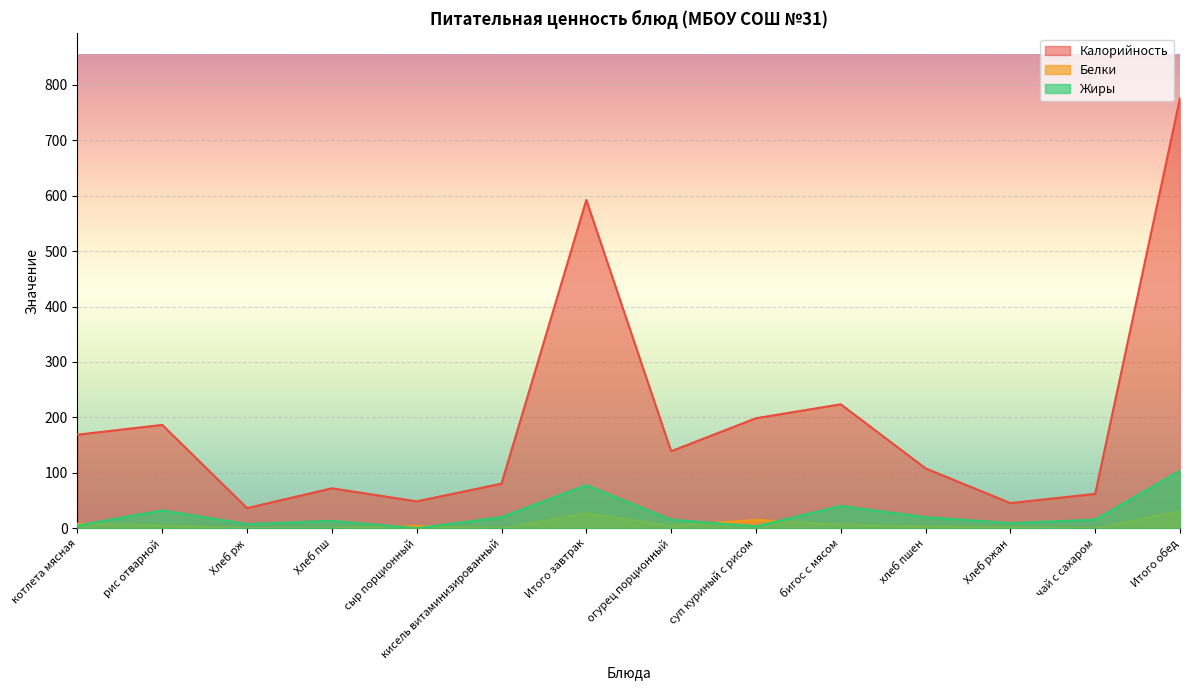

How many series are shown in this chart?

3